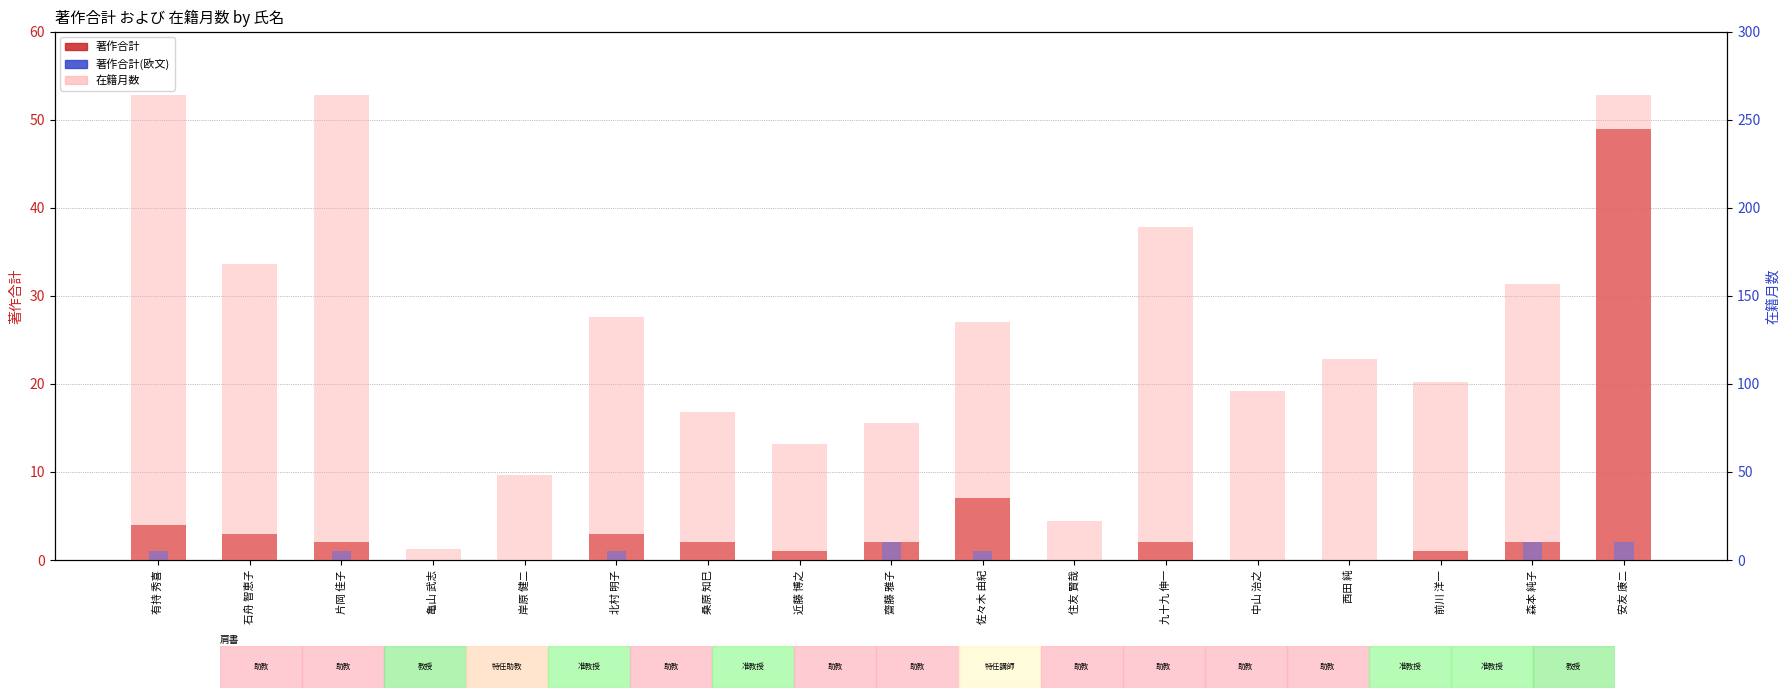

Which has a higher value, 西田 純 or 森本 純子?

森本 純子